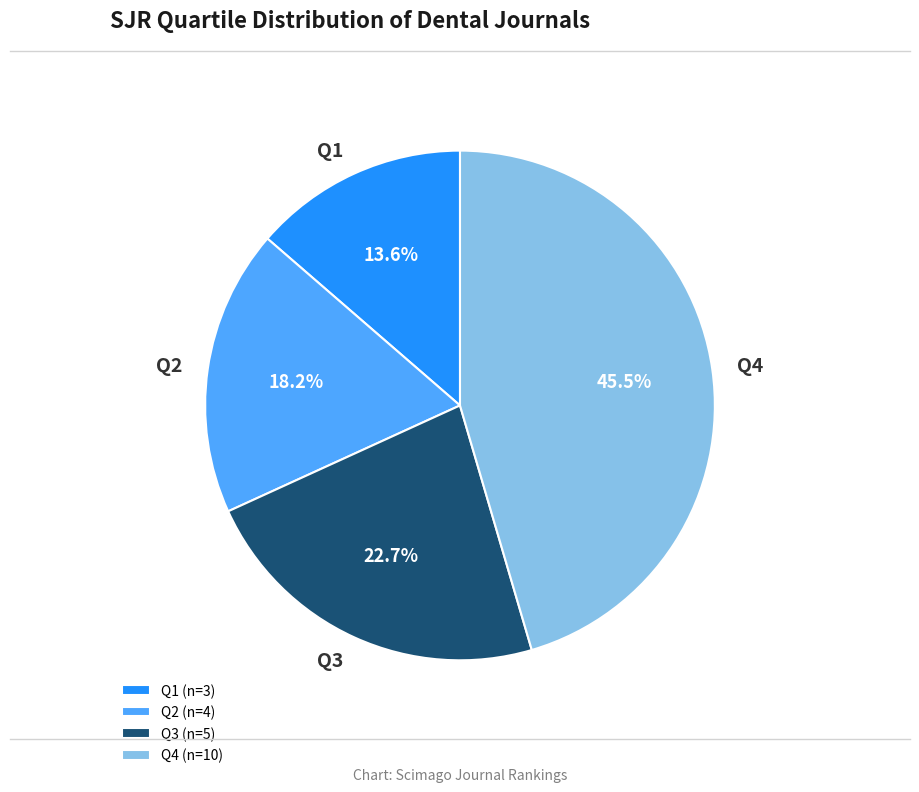

Is there any slice that represents more than half of the pie?

No